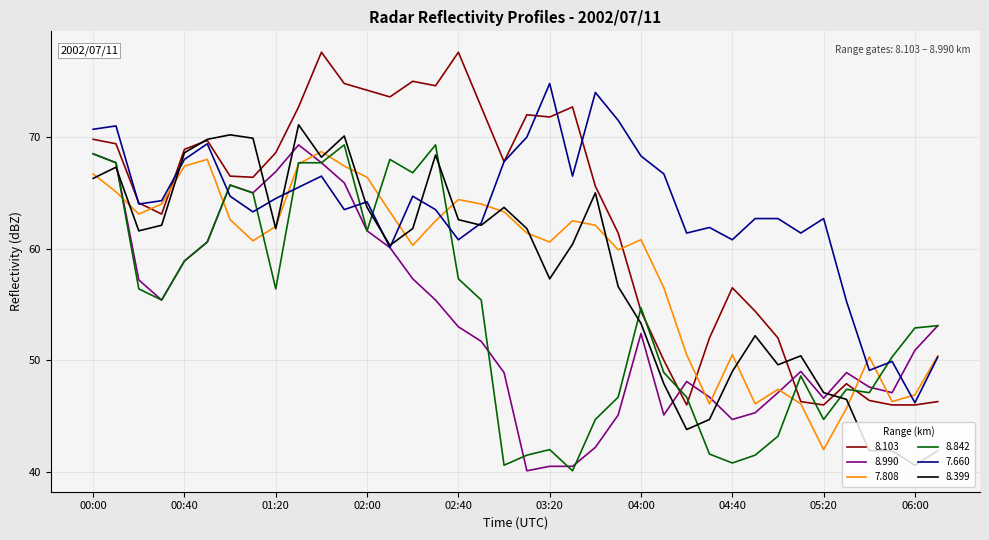

How many lines are shown in the chart?

6